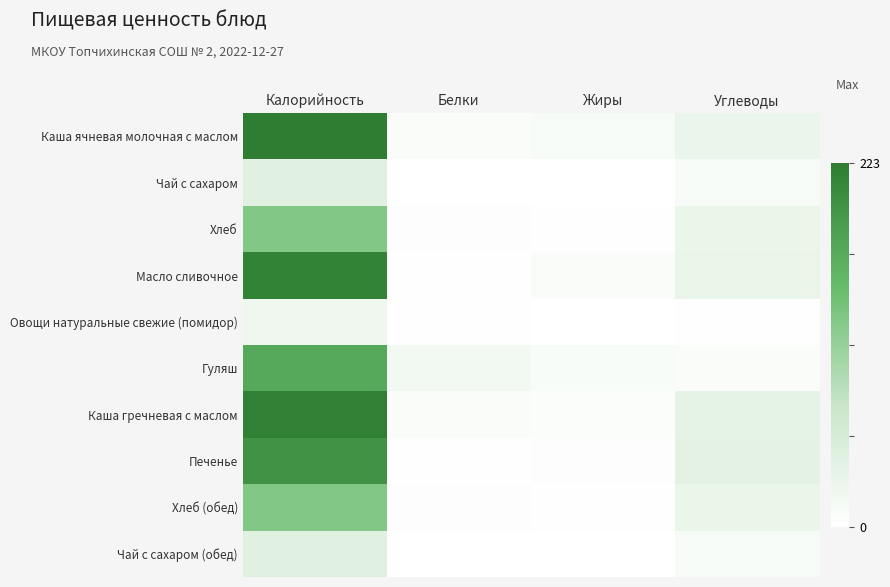

Count the number of data series in this chart.

10